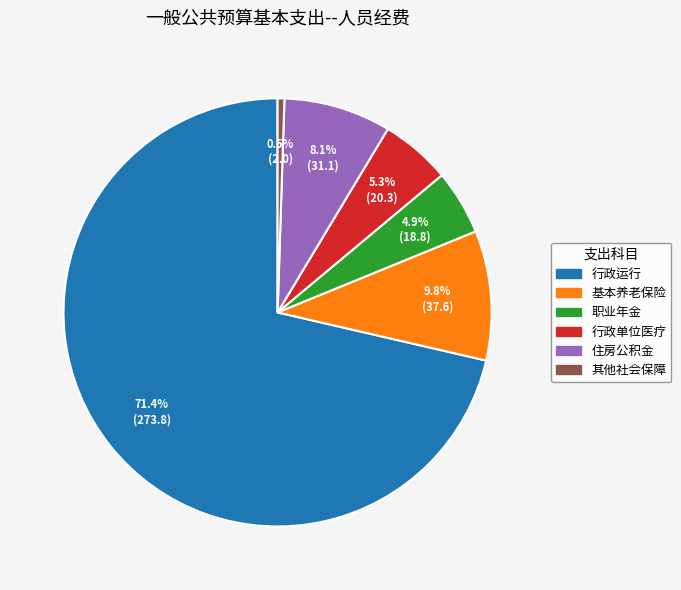

How much of the chart is everything except 行政单位医疗?

94.7%